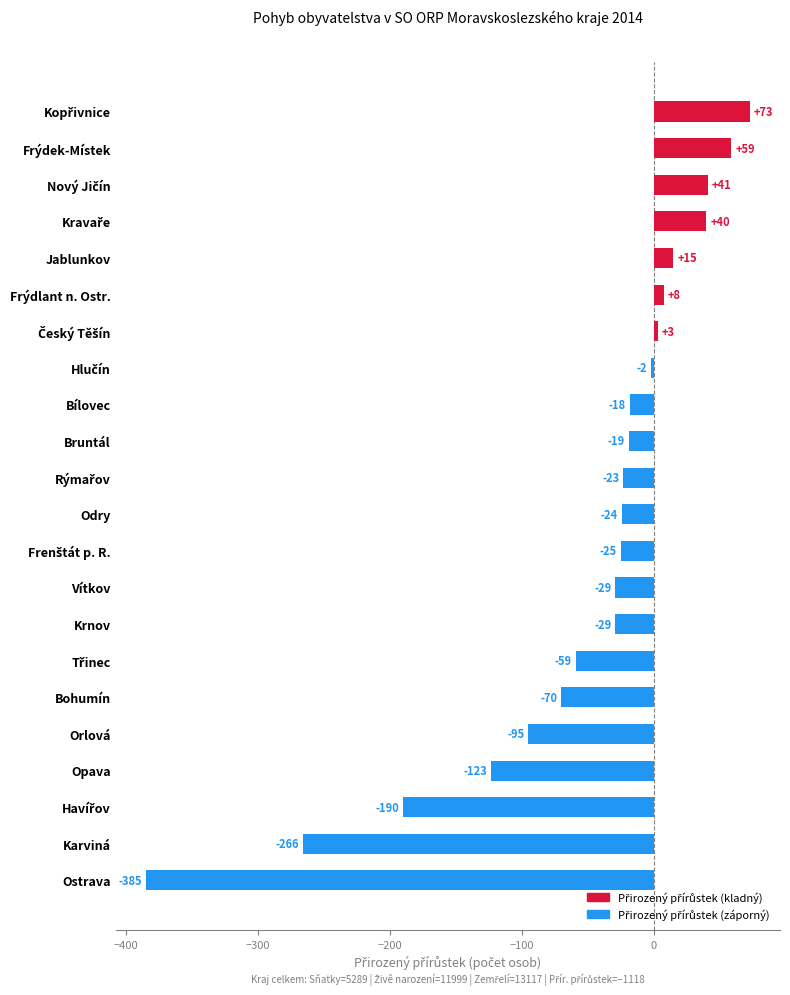

What is the difference between the values at Odry and Krnov?

5